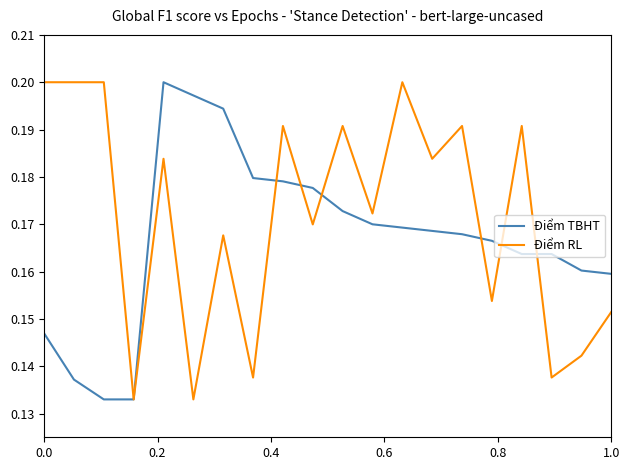

Rank the series by their average value, from lowest to highest.

Điểm TBHT, Điểm RL